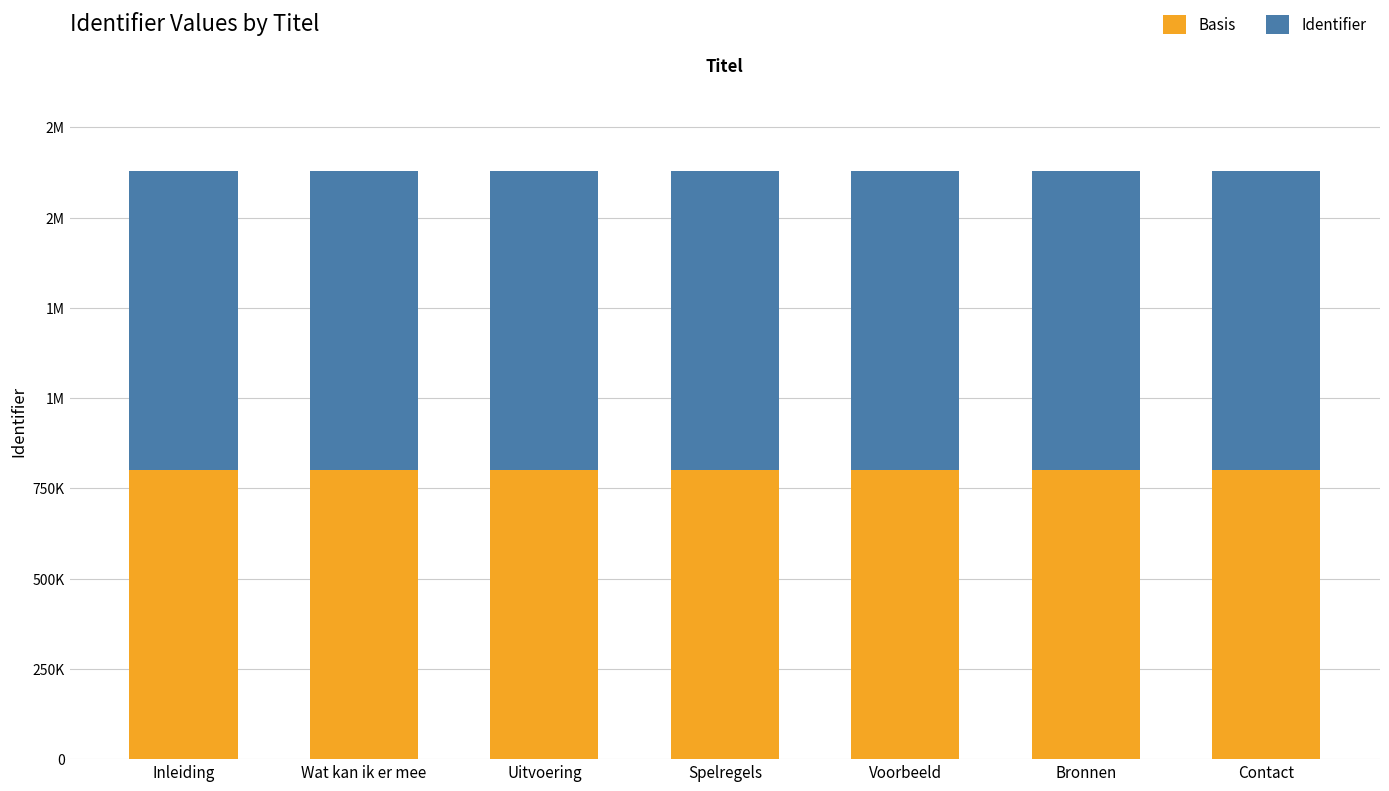

List the labels in order of Basis value, smallest first.

Inleiding, Wat kan ik er mee, Uitvoering, Spelregels, Voorbeeld, Bronnen, Contact